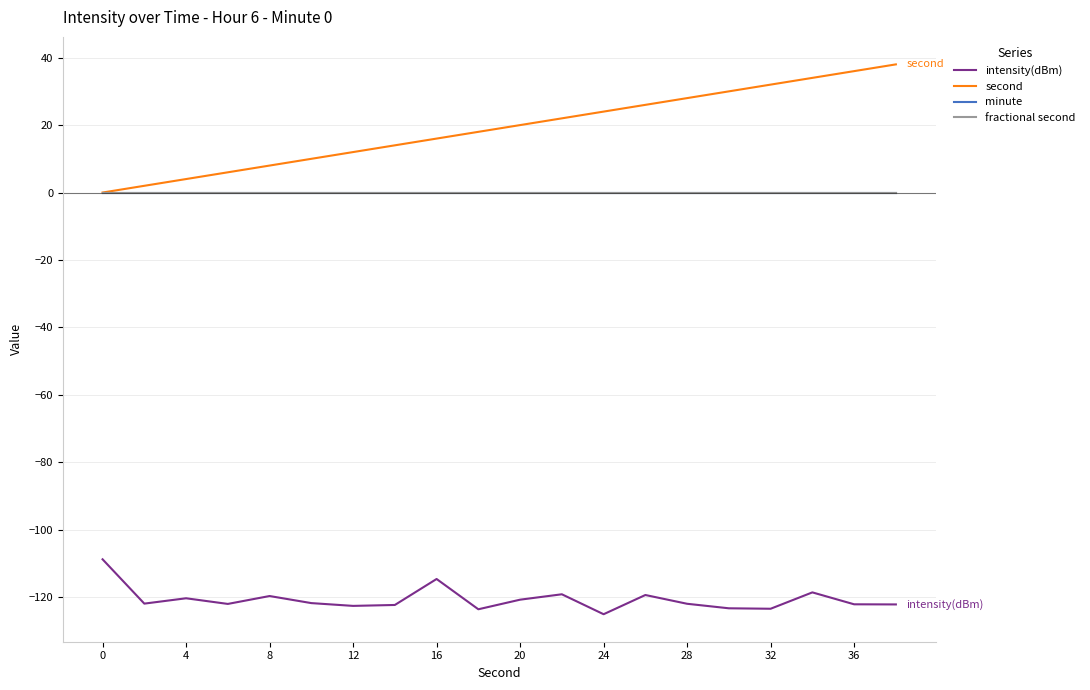

Does the chart display data point markers on the line(s)?

No